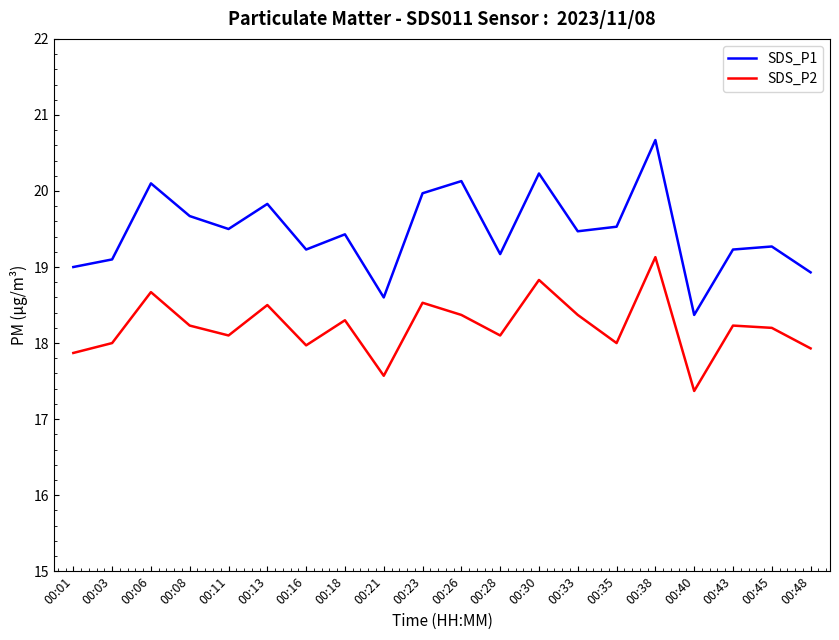

Is it true that SDS_P1 equals 5.2 at 00:28?

False